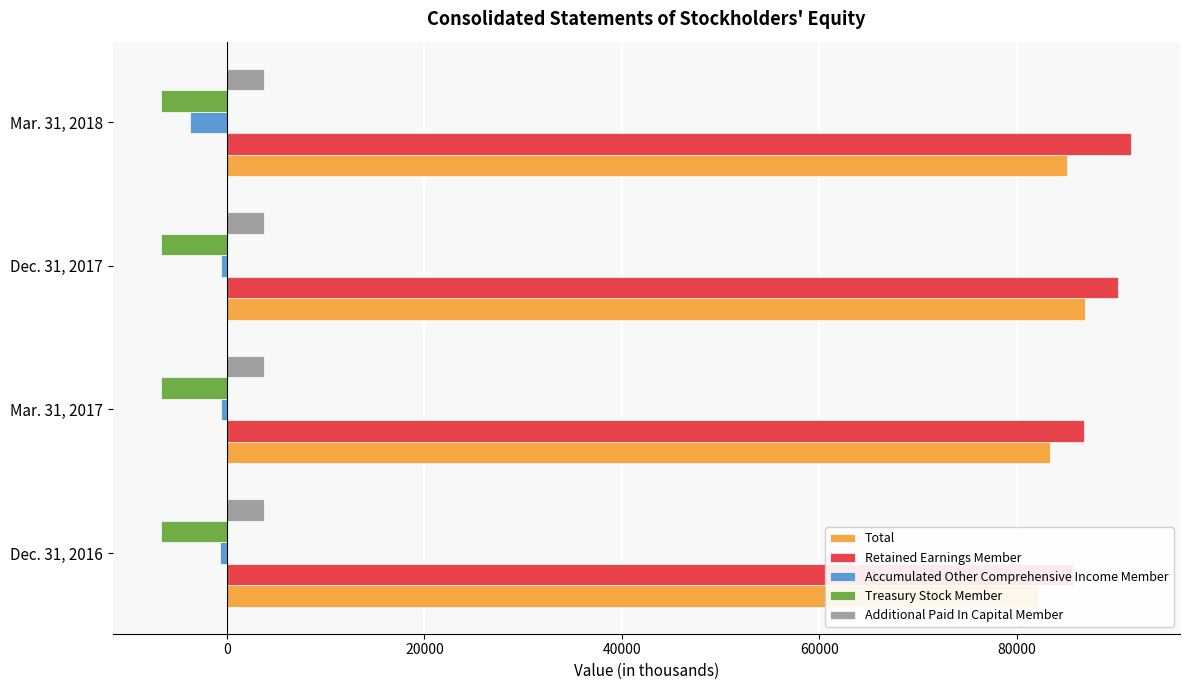

What is the sum of the Treasury Stock Member values at Mar. 31, 2017 and Mar. 31, 2018?

-13273